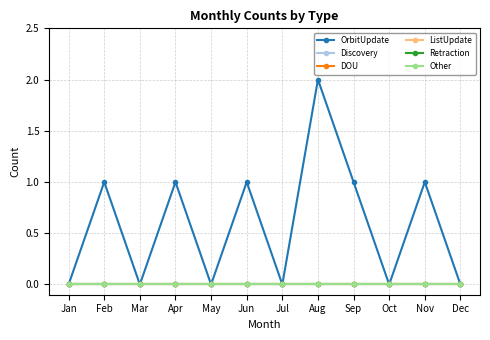

Reading right to left, extract all data points from this chart.

OrbitUpdate: 0	1	0	1	2	0	1	0	1	0	1	0
Discovery: 0	0	0	0	0	0	0	0	0	0	0	0
DOU: 0	0	0	0	0	0	0	0	0	0	0	0
ListUpdate: 0	0	0	0	0	0	0	0	0	0	0	0
Retraction: 0	0	0	0	0	0	0	0	0	0	0	0
Other: 0	0	0	0	0	0	0	0	0	0	0	0